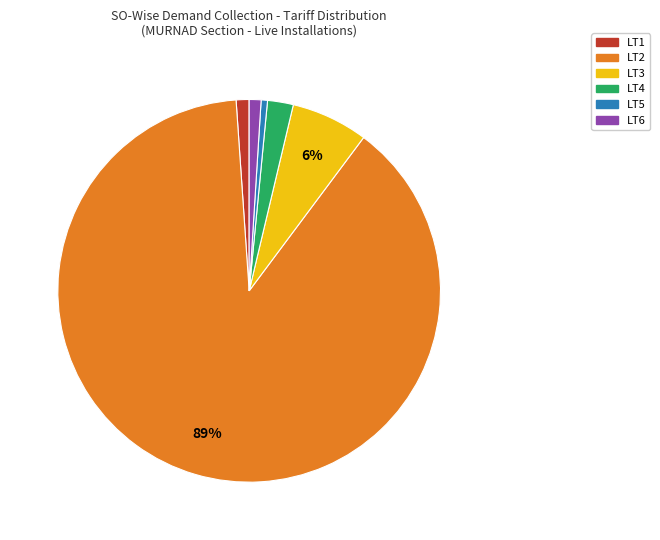

To the nearest percent, what is the combined percentage of LT6 and LT1?

2%